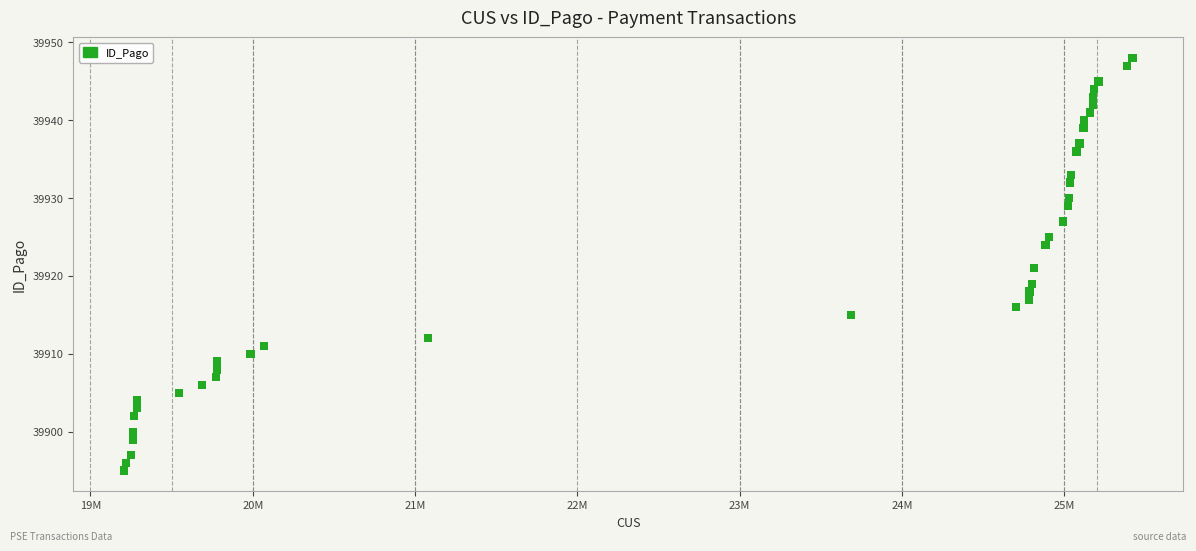

What is the range of X values (max minus min)?

6215753